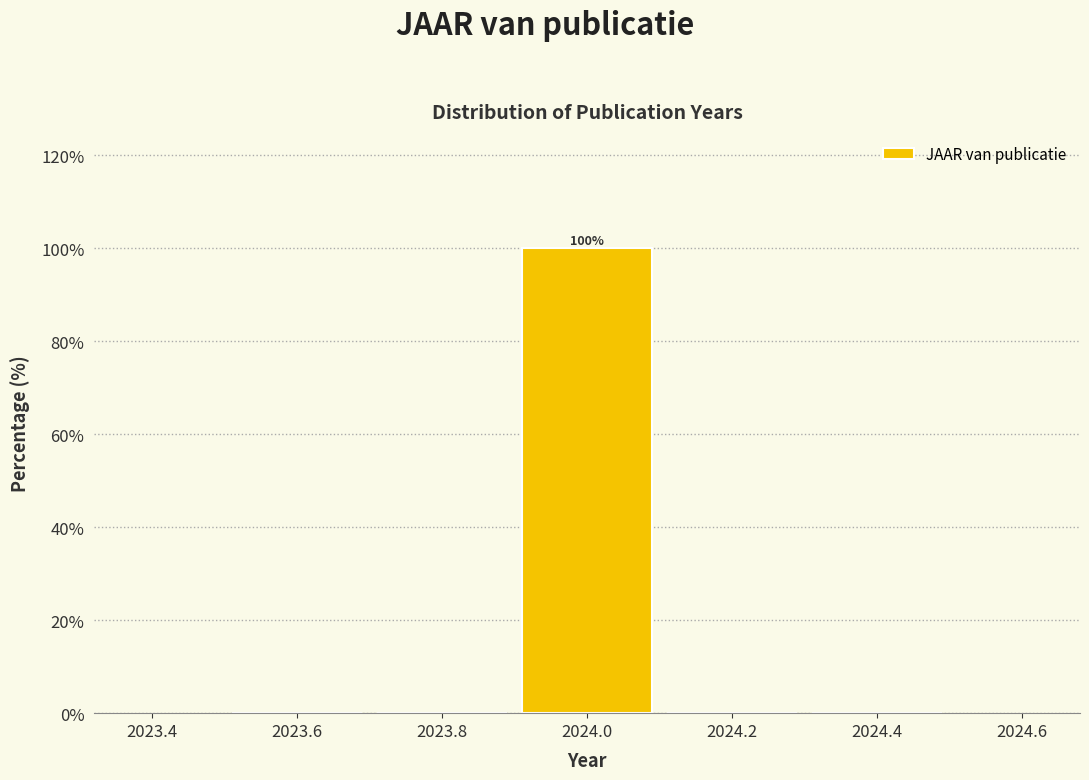

Which range on the x-axis has the tallest bar?

2023.9 to 2024.1